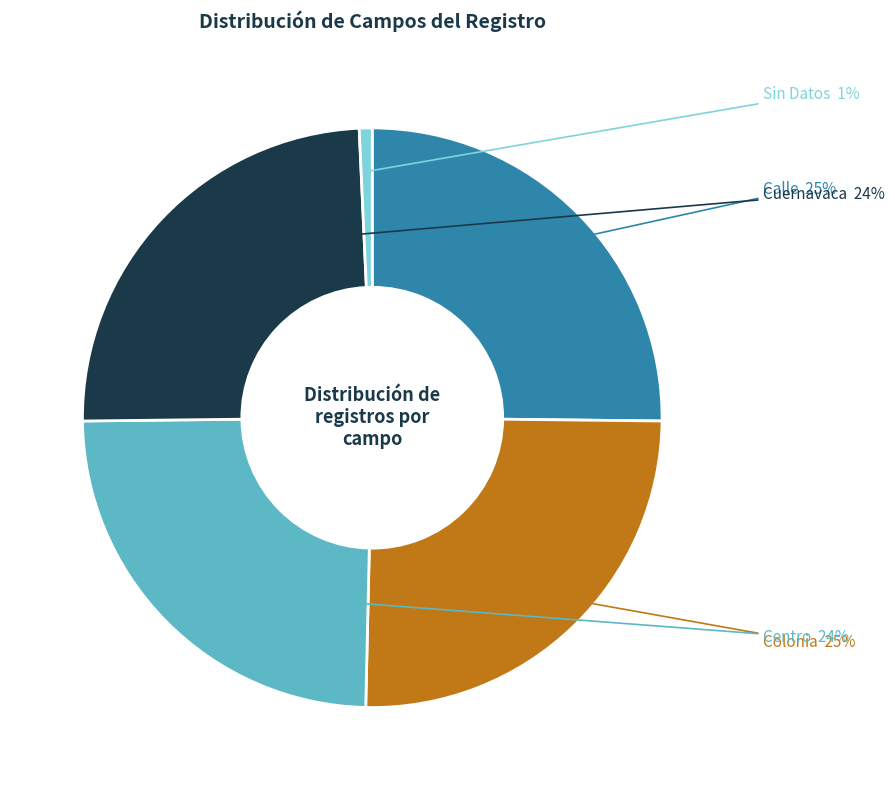

To the nearest percent, what percentage of the pie is Centro?

24%